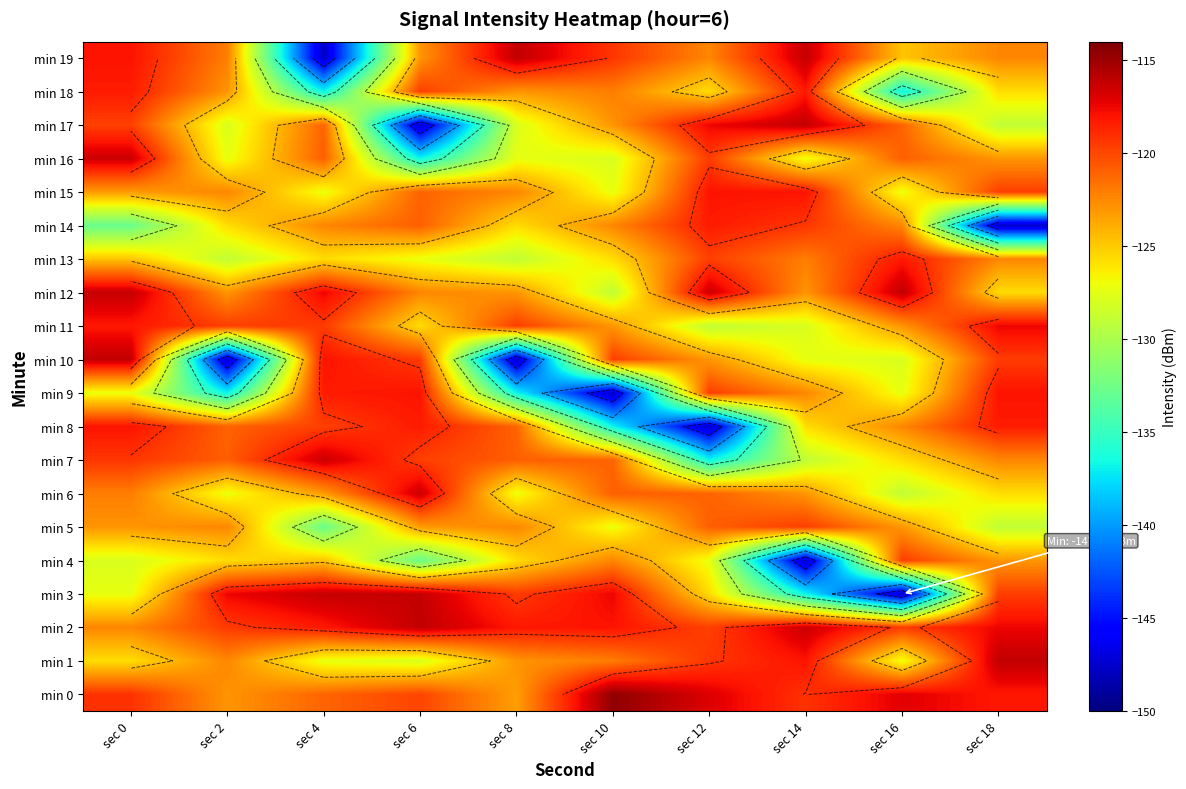

Read the min 10 value at sec 2.

-147.8